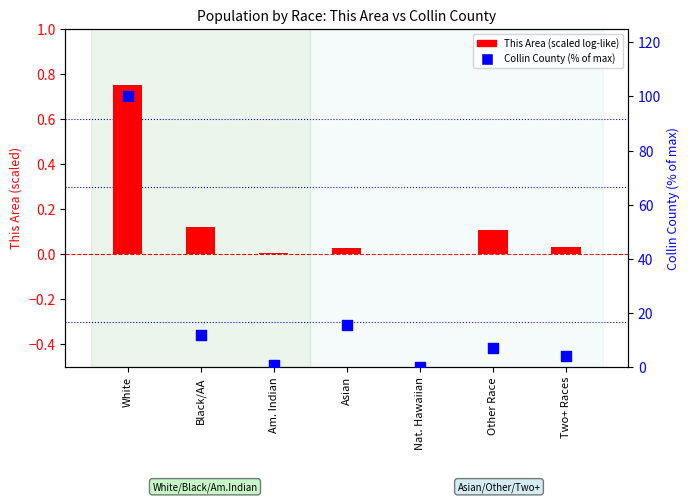

What is the change in value from Black/AA to Other Race?

-4.7